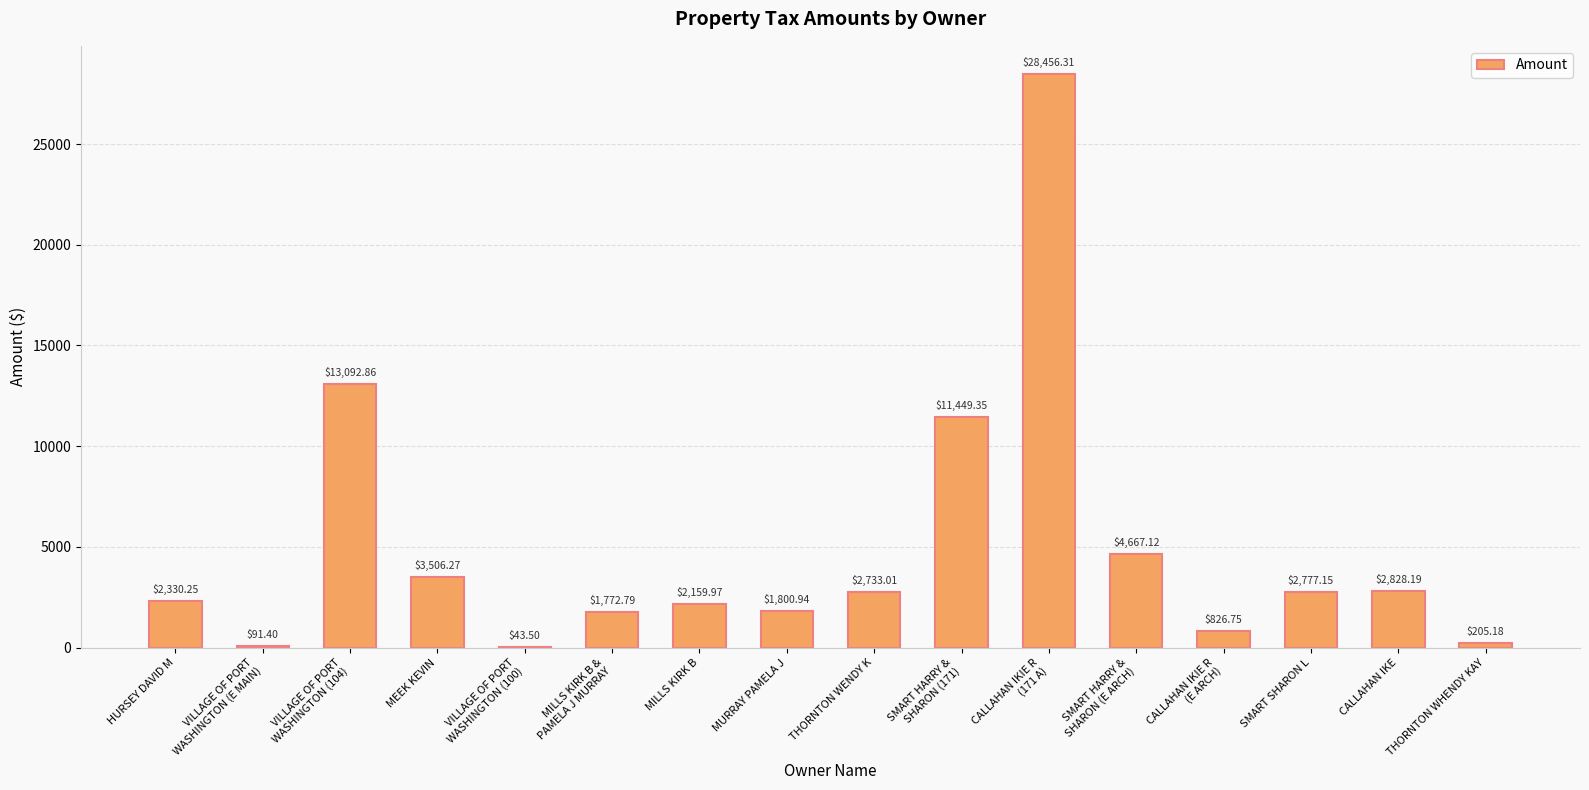

What is the sum of the values at MILLS KIRK B &
PAMELA J MURRAY and SMART HARRY &
SHARON (171)?

13222.1